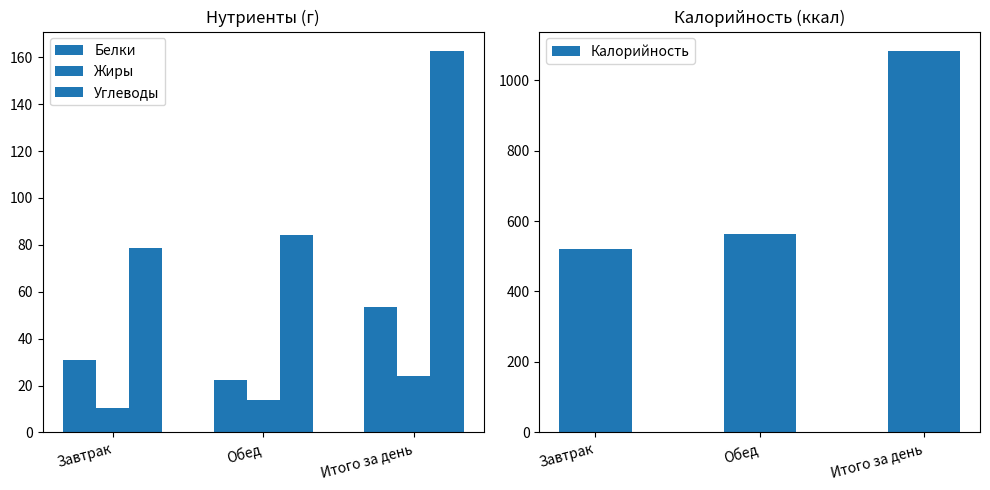

Is it true that Жиры equals 13.8 at Обед?

True